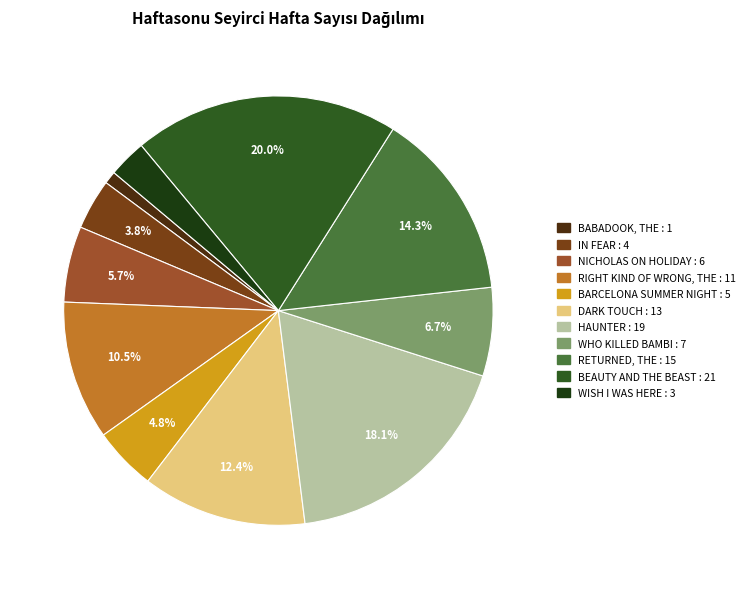

To the nearest percent, what is the difference between the largest and smallest slice percentages?

19%